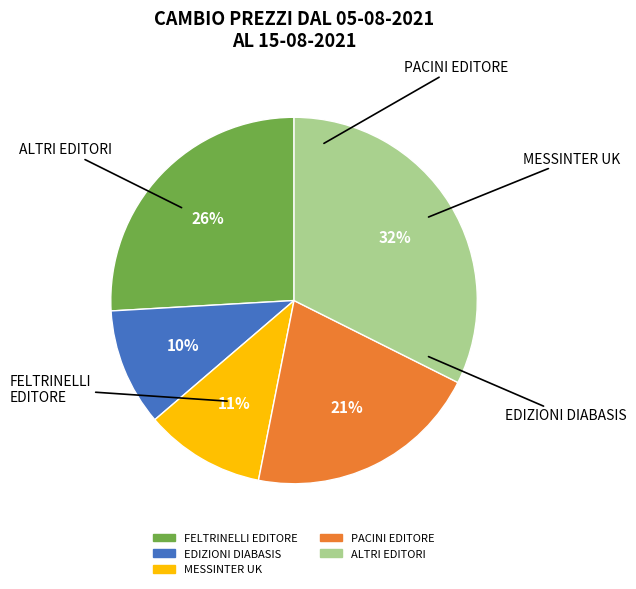

Is there a majority slice in this chart?

No